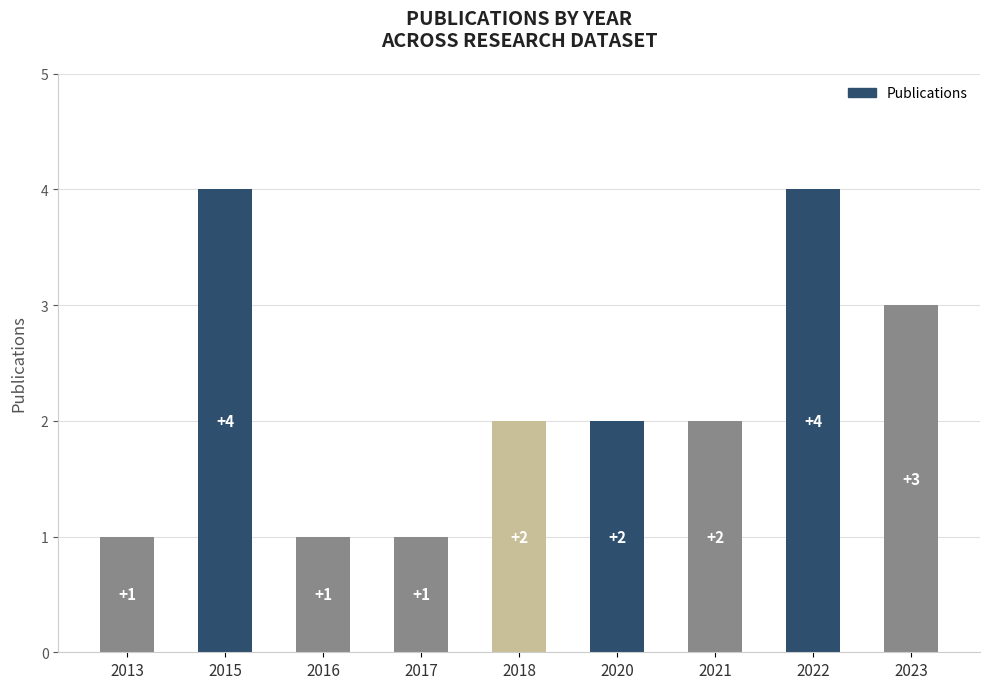

What value does the data have at 2023?

3